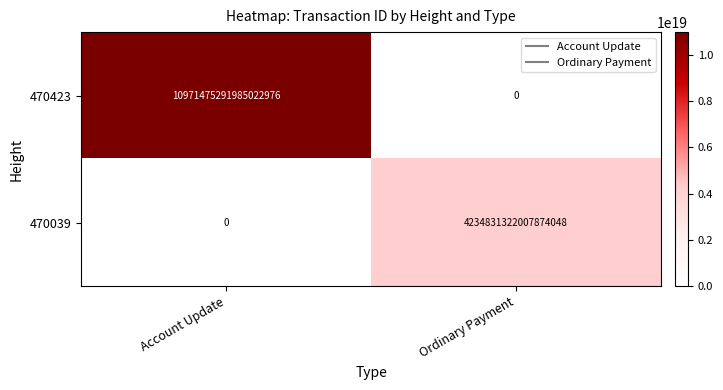

Rank the series at Ordinary Payment from lowest to highest value.

470423, 470039